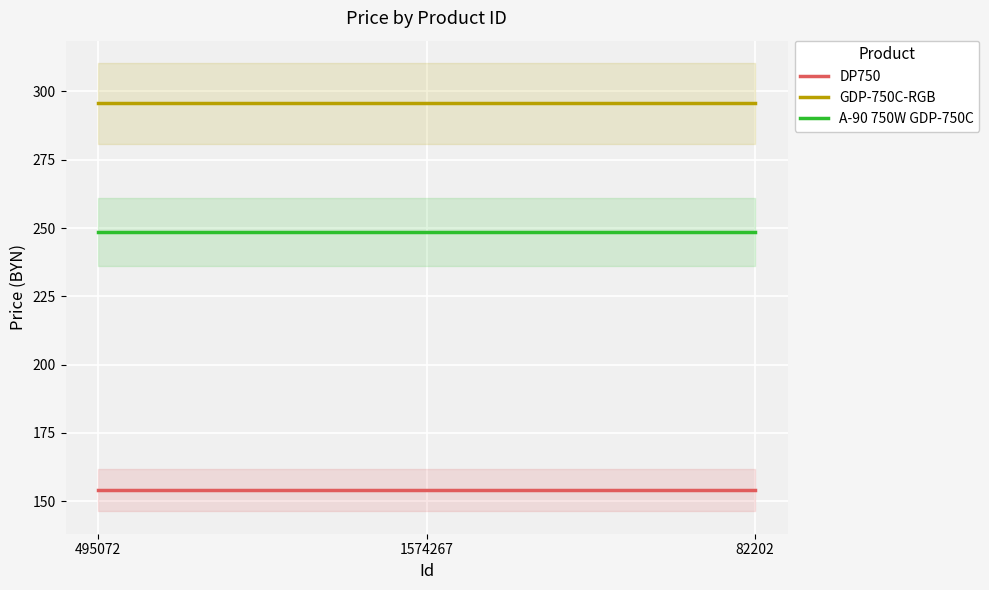

What is the greatest value displayed?

295.6